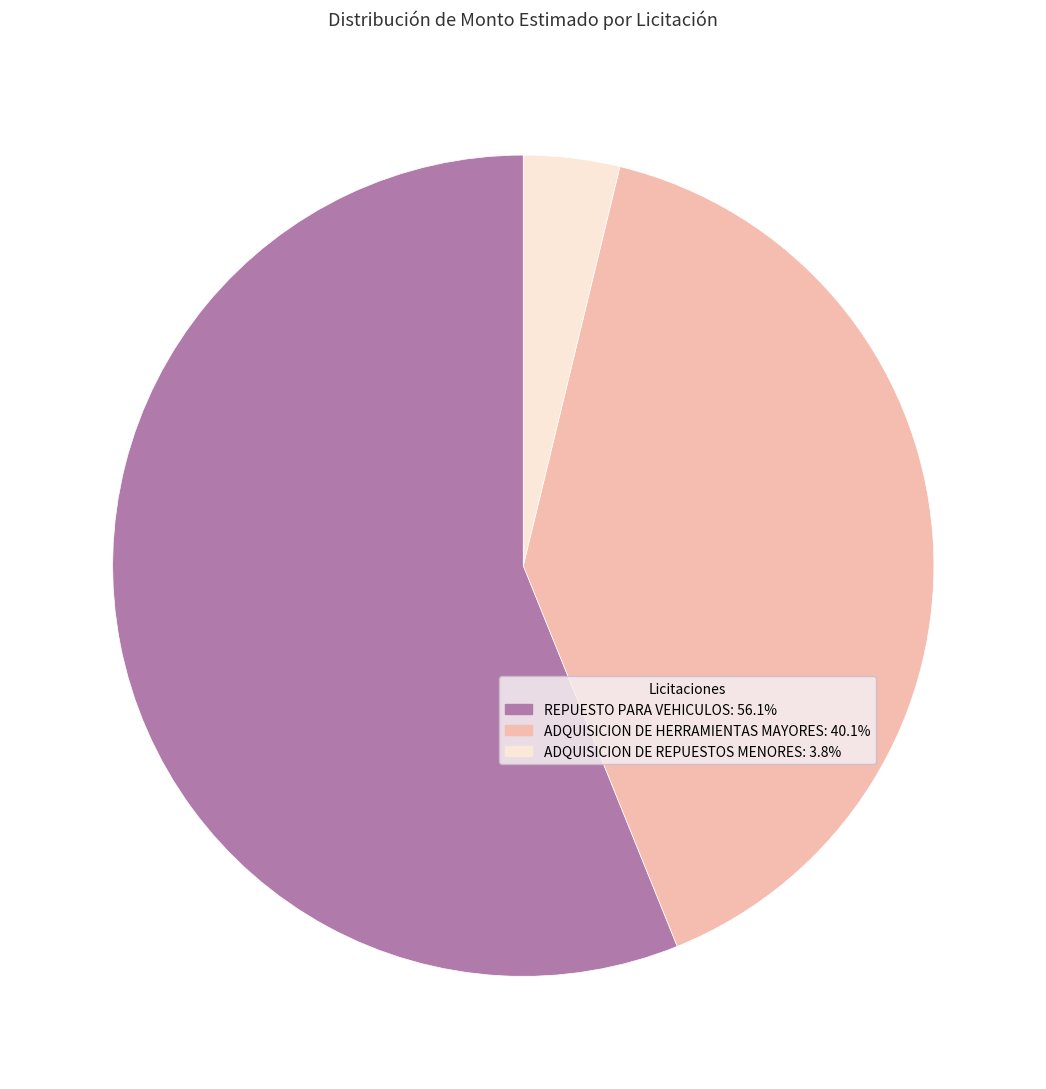

Which category has the smallest portion of the pie?

ADQUISICION DE REPUESTOS MENORES